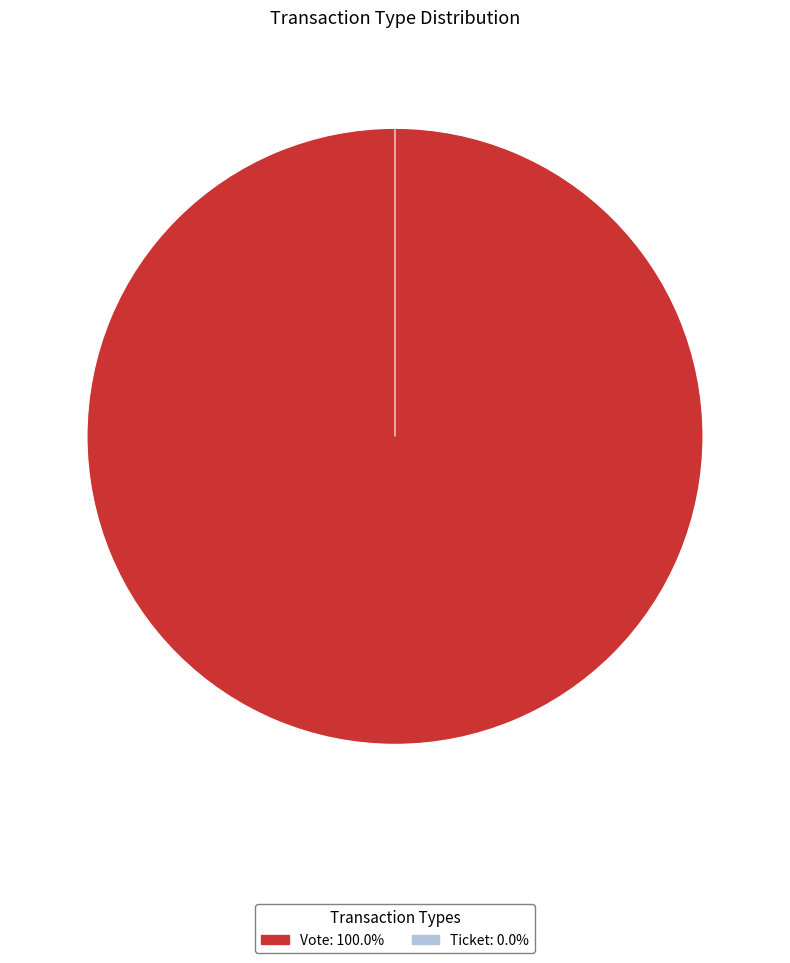

Count the number of slices in the pie.

2